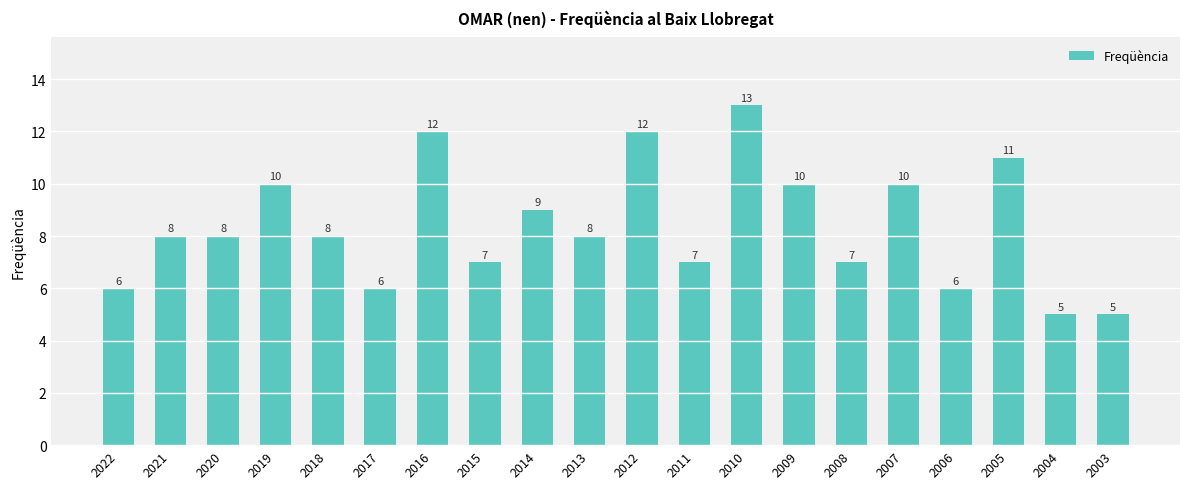

Reading left to right, what are all the values shown in this chart?

2022=6	2021=8	2020=8	2019=10	2018=8	2017=6	2016=12	2015=7	2014=9	2013=8	2012=12	2011=7	2010=13	2009=10	2008=7	2007=10	2006=6	2005=11	2004=5	2003=5